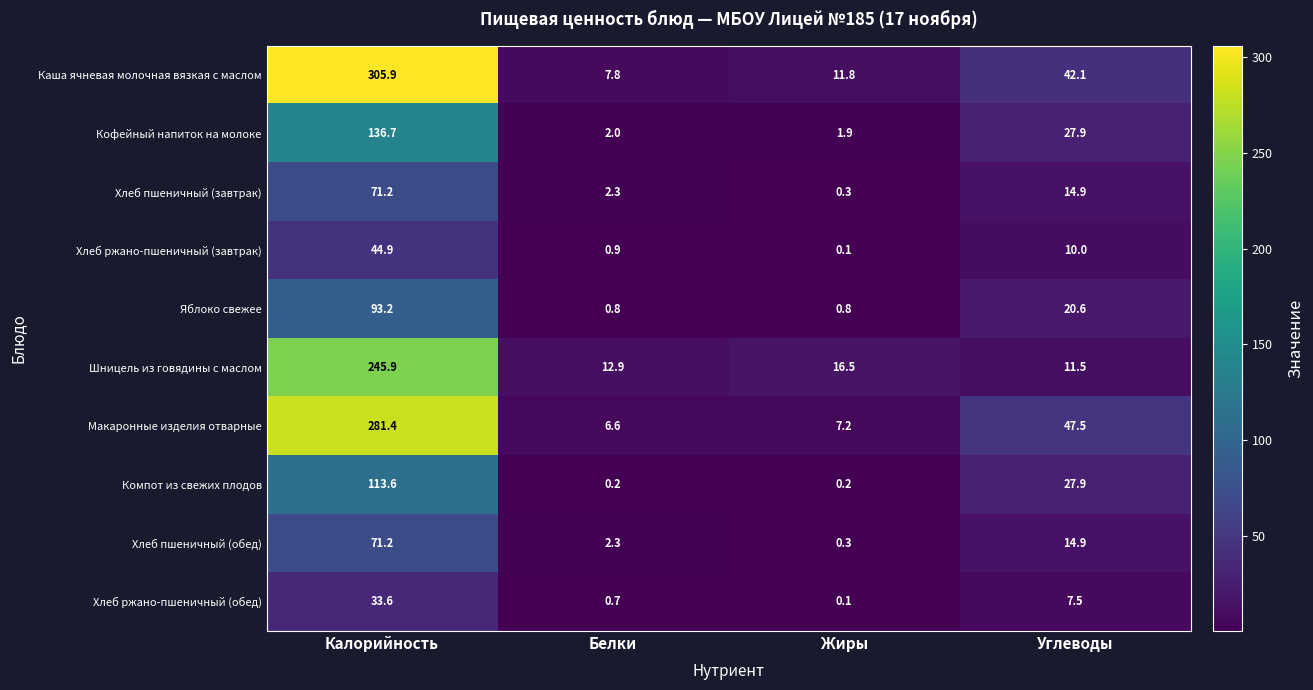

What is the maximum value shown in the chart?

305.9